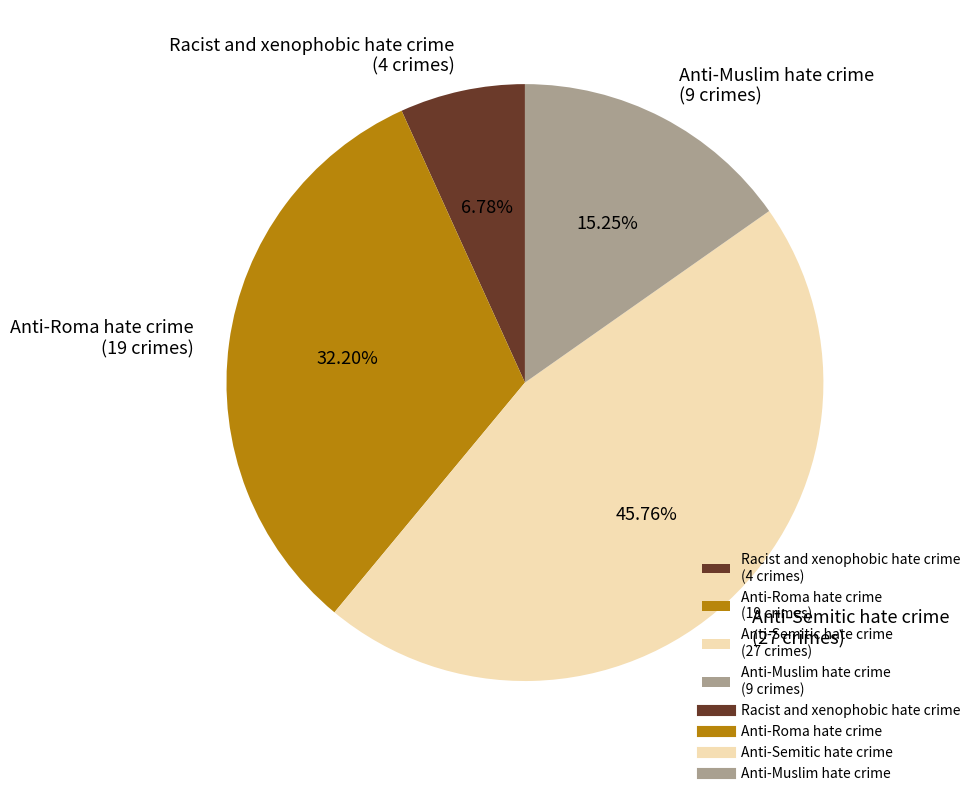

To the nearest percent, what is the combined percentage of Anti-Roma hate crime and Anti-Semitic hate crime?

78%